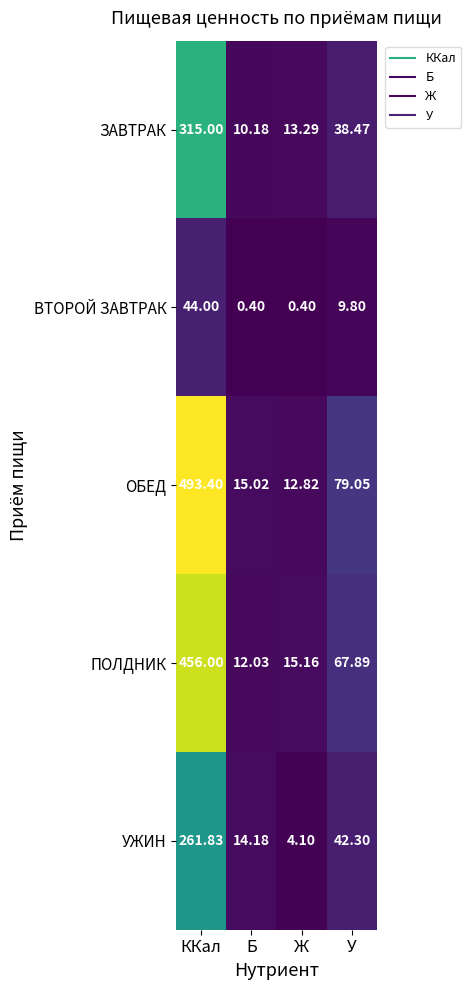

List the series in order of their peak value, lowest first.

ВТОРОЙ ЗАВТРАК, УЖИН, ЗАВТРАК, ПОЛДНИК, ОБЕД